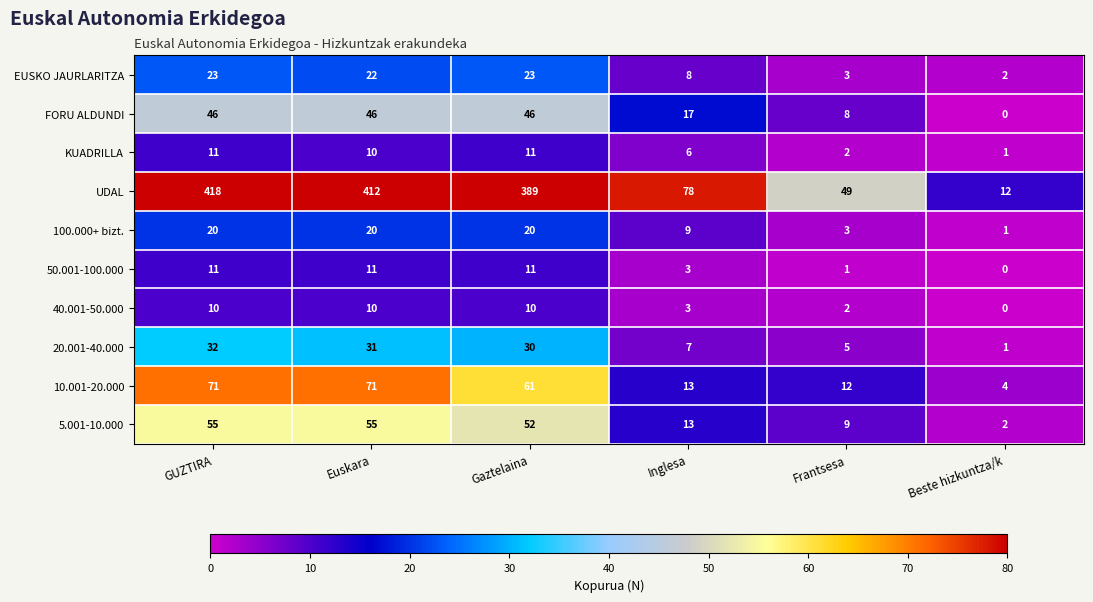

Count the number of categories in the chart.

6